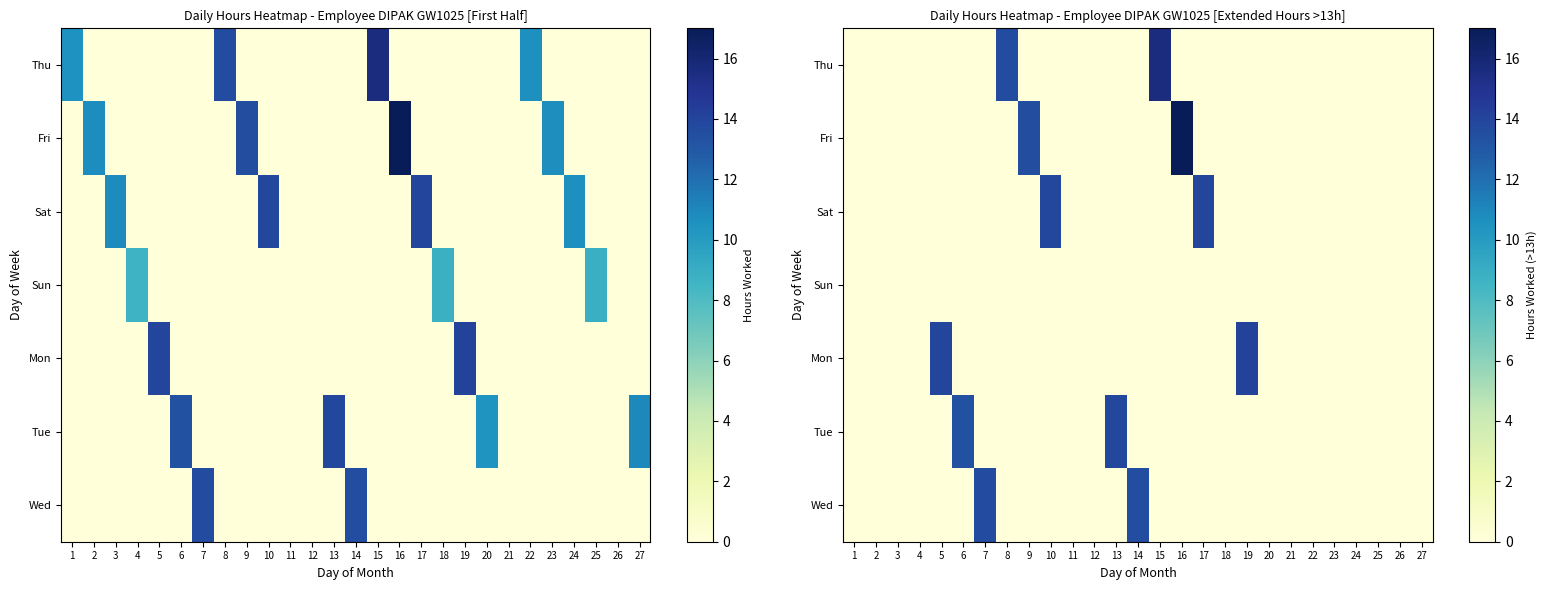

How many values in the Wed series exceed 0?

2